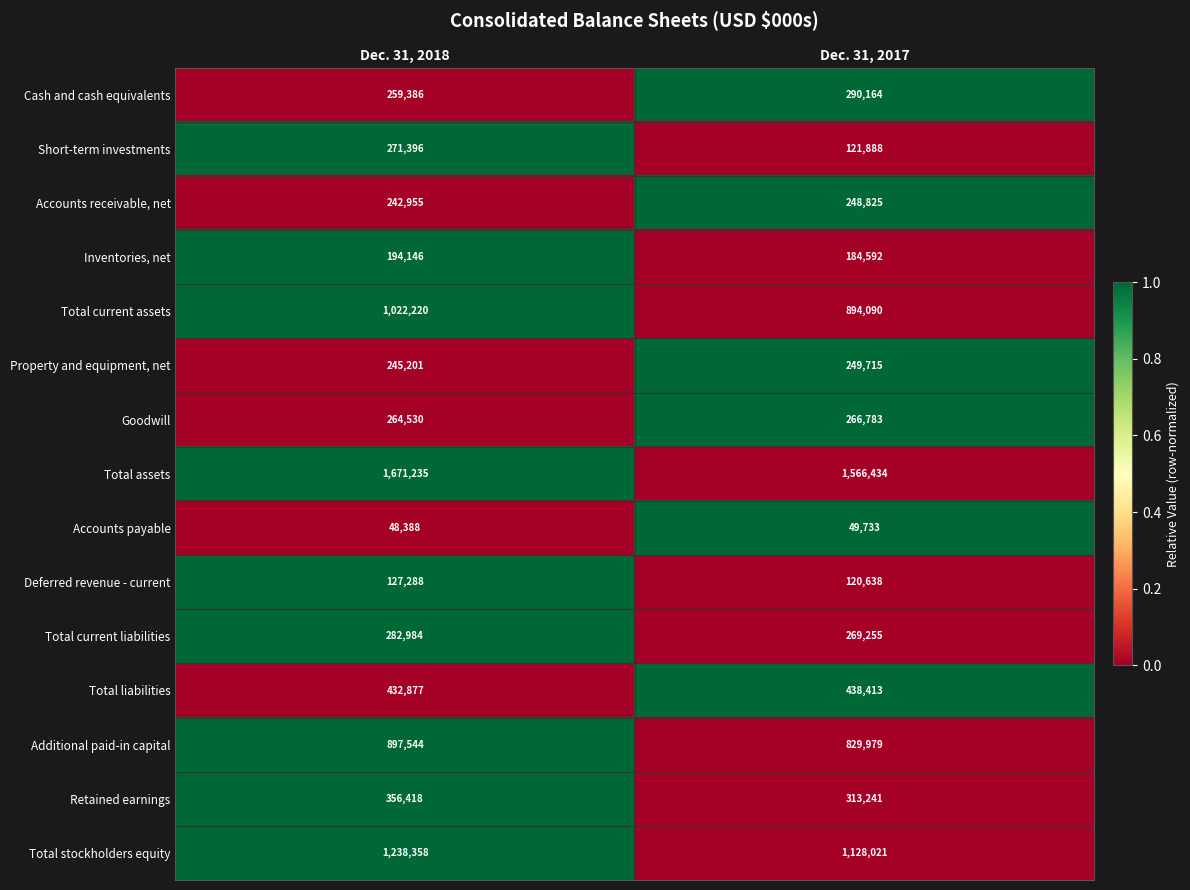

How many categories are shown in the chart?

2